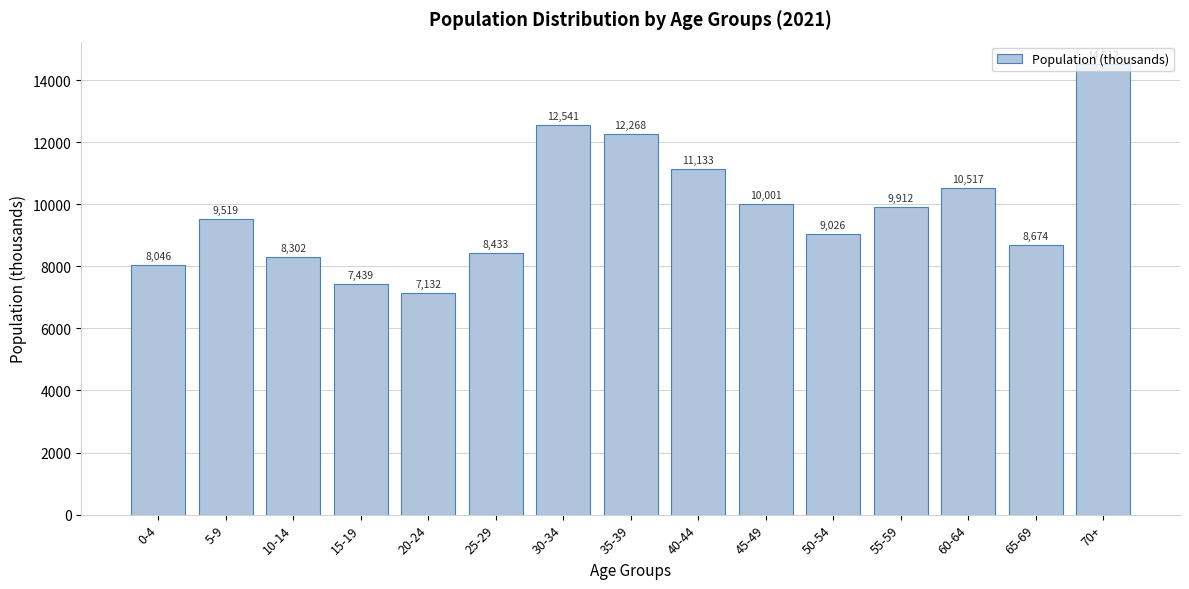

List the labels in order of value, smallest first.

20-24, 15-19, 0-4, 10-14, 25-29, 65-69, 50-54, 5-9, 55-59, 45-49, 60-64, 40-44, 35-39, 30-34, 70+